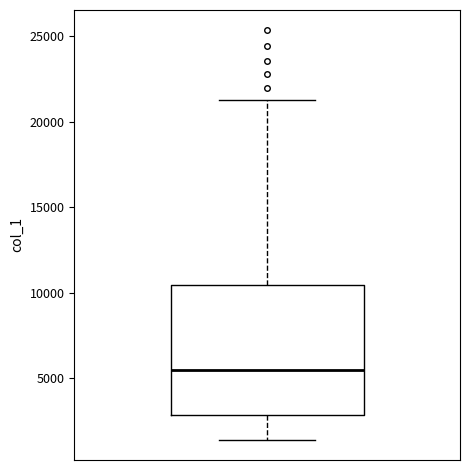

Where is the upper edge of the box on the y-axis? The values are not printed on the chart, so give them approximately, as read against the axis.

10500